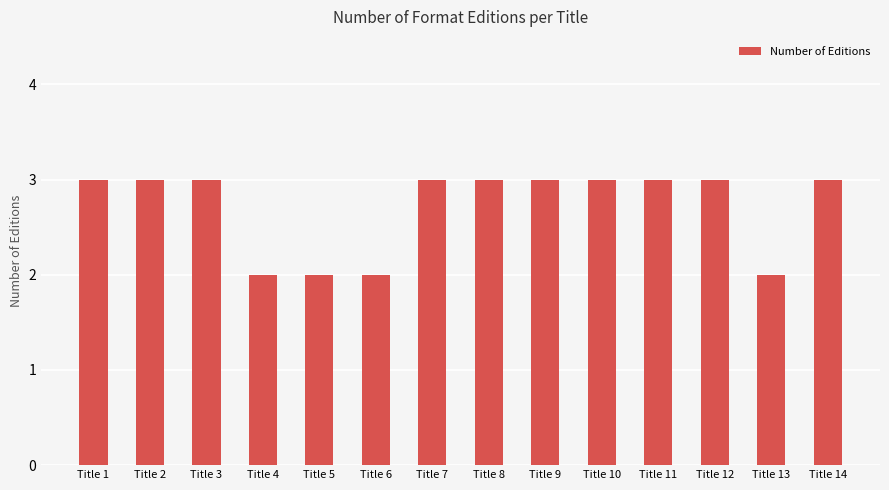

Approximately how many times larger is the value at Title 2 compared to Title 1?

1.0